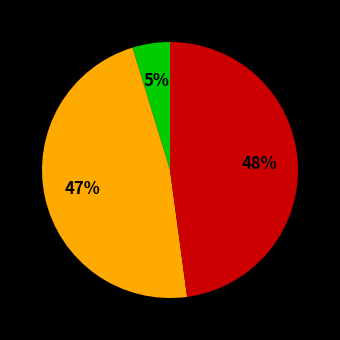

To the nearest percent, what is the difference between the largest and smallest slice percentages?

43%